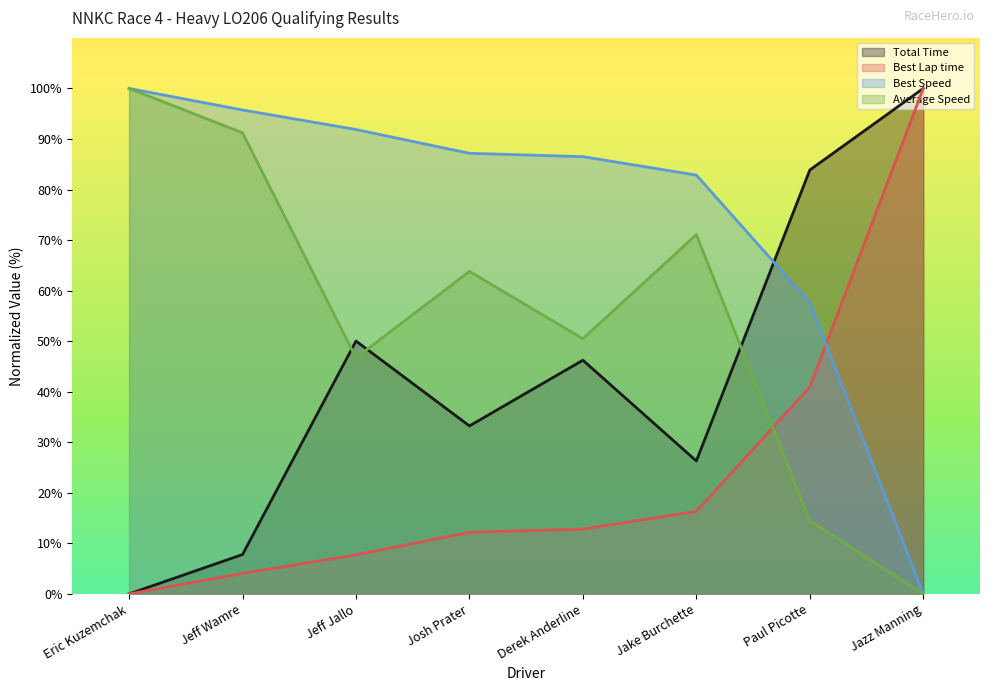

Which has a higher value, Josh Prater or Jeff Jallo?

Jeff Jallo